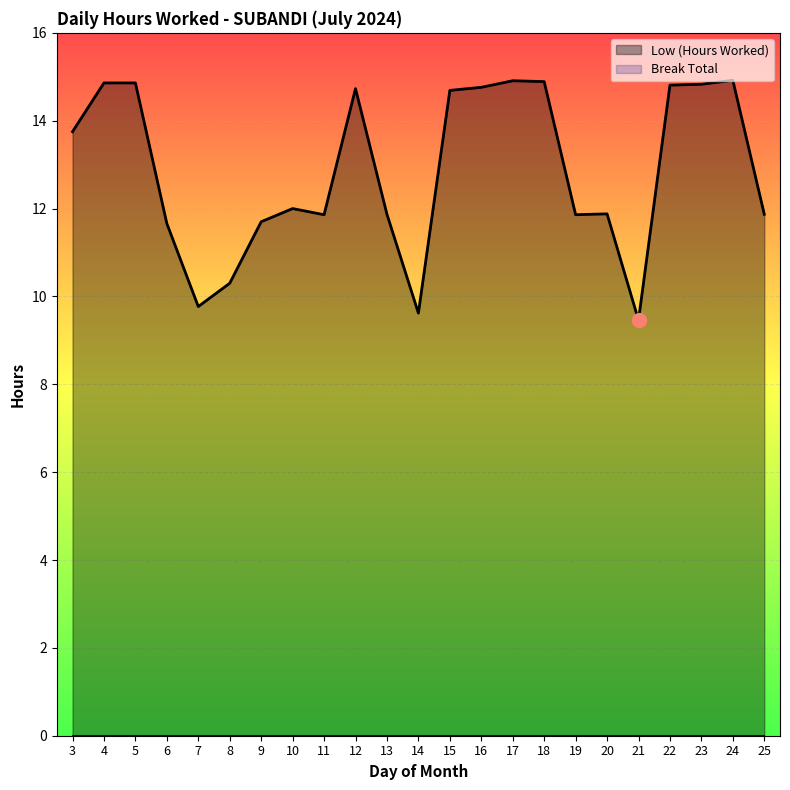

What is the value of the 5th point from the left?

9.8